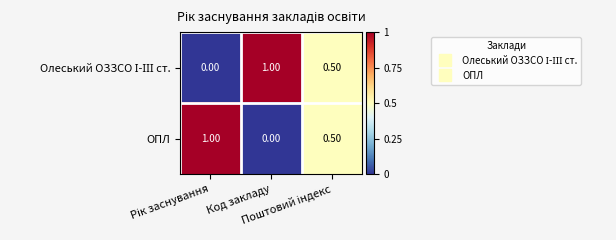

At how many categories does at least one series exceed 0?

3